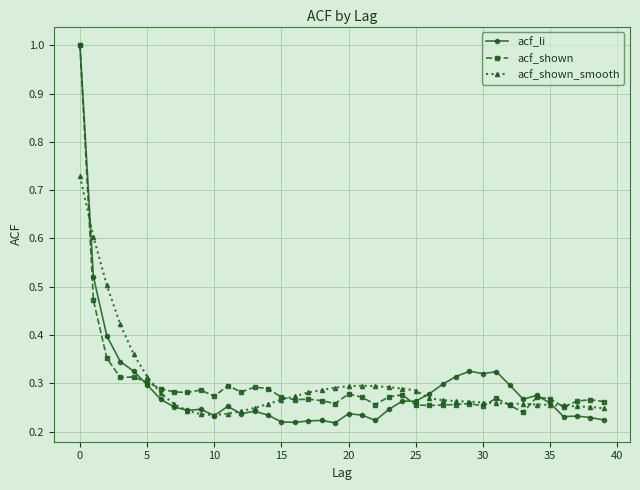

True or false: acf_li has more than 0 interior local peaks.

True